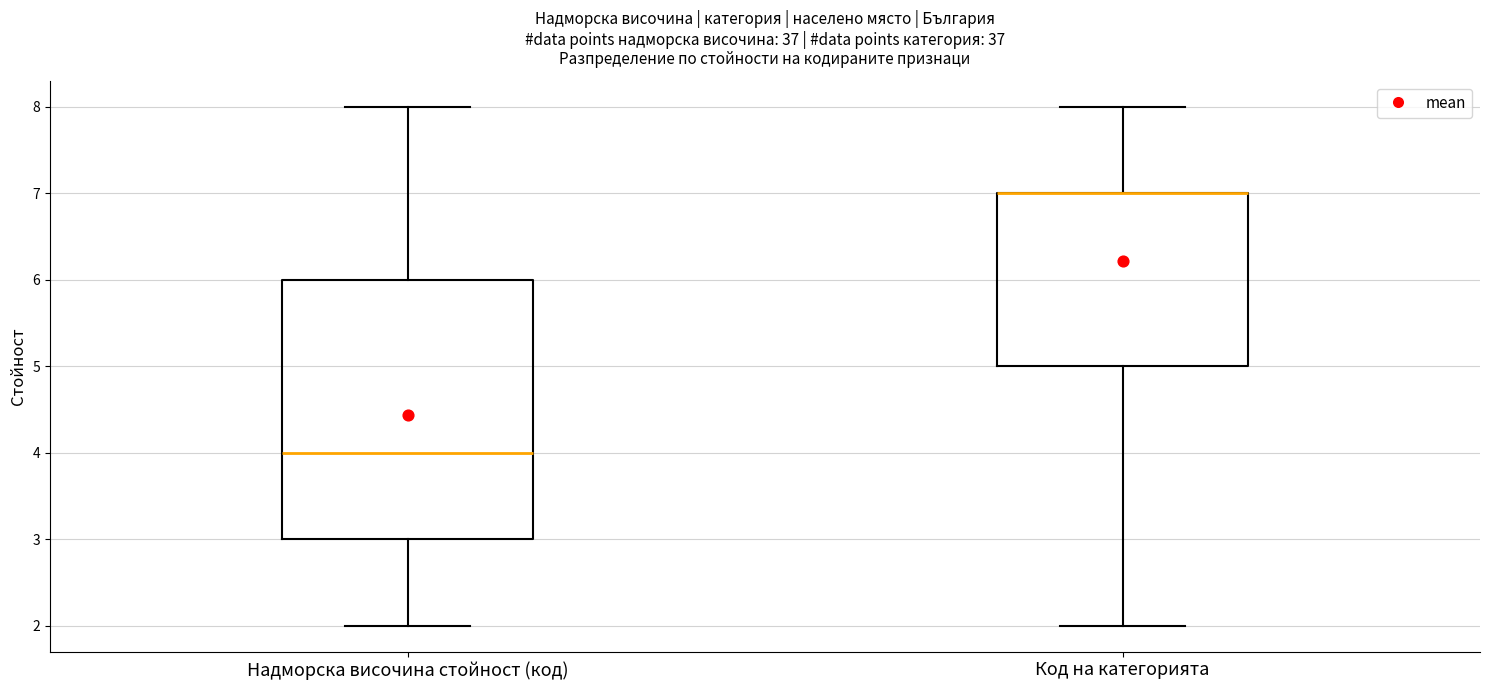

Which box is the tallest, from its lower edge to its upper edge?

Надморска височина стойност (код)